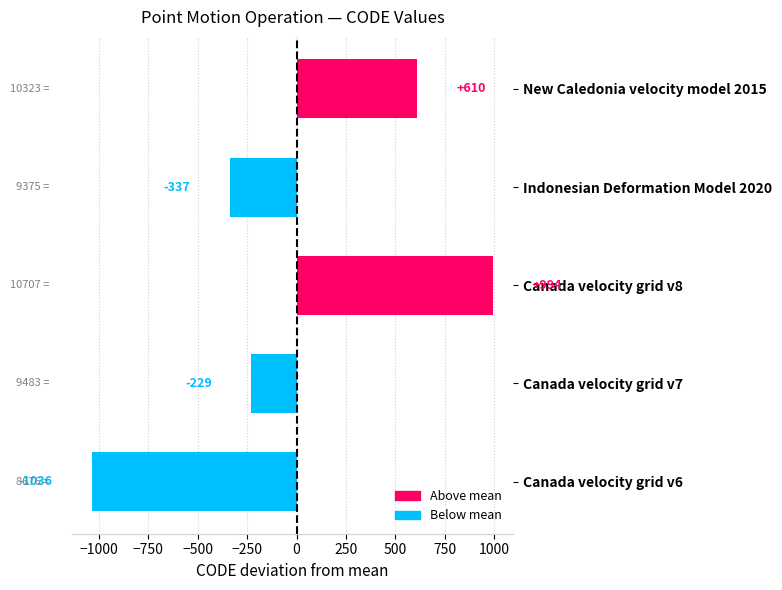

The value at Indonesian Deformation Model 2020 is -337.8. True or false?

True